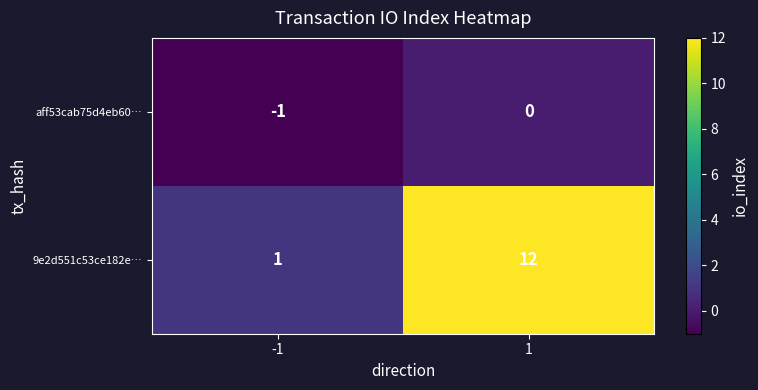

At which category is the sum across all series the highest?

1